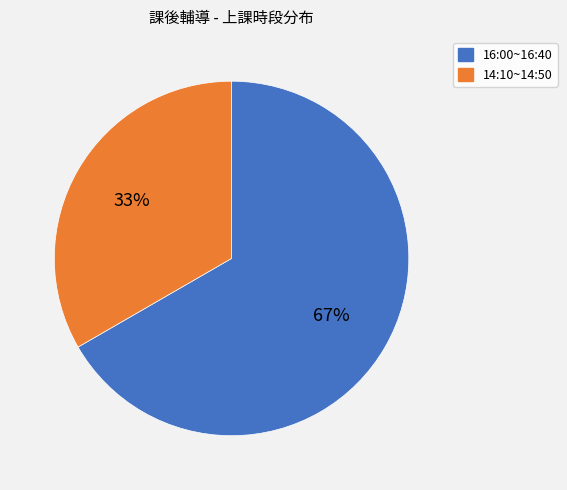

Count the number of slices in the pie.

2